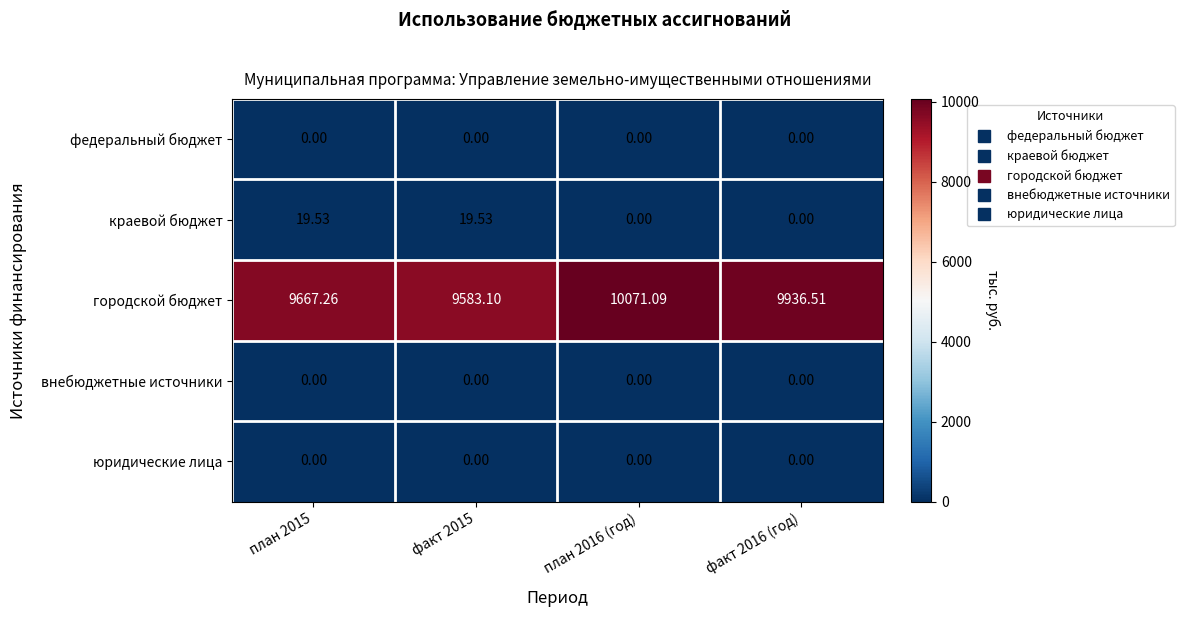

Which series has the largest total across all categories?

городской бюджет